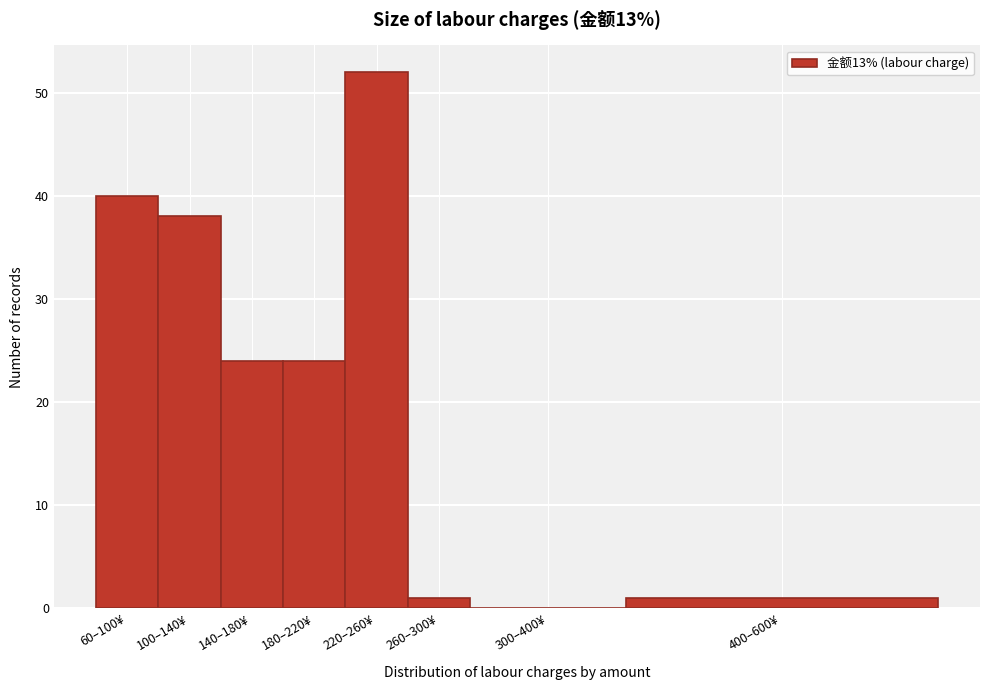

Reading left to right, extract all data points from this chart.

60–100¥=40	100–140¥=38	140–180¥=24	180–220¥=24	220–260¥=52	260–300¥=1	300–400¥=0	400–600¥=1